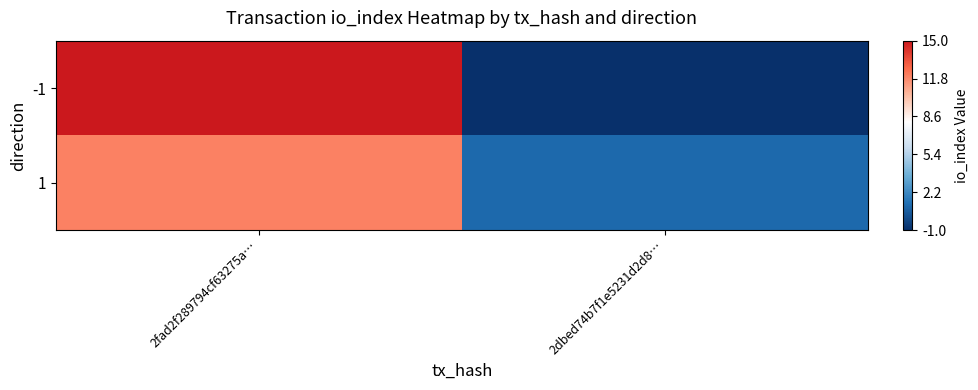

Rank the series by their average value, from highest to lowest.

-1, 1